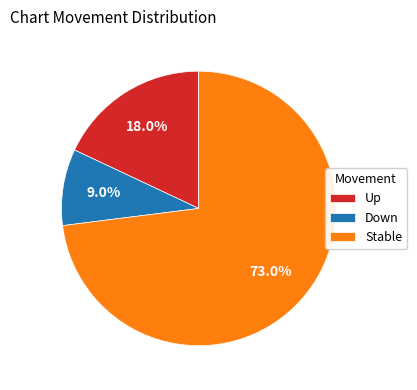

What is the ratio of the value at Down to the value at Up?

0.5